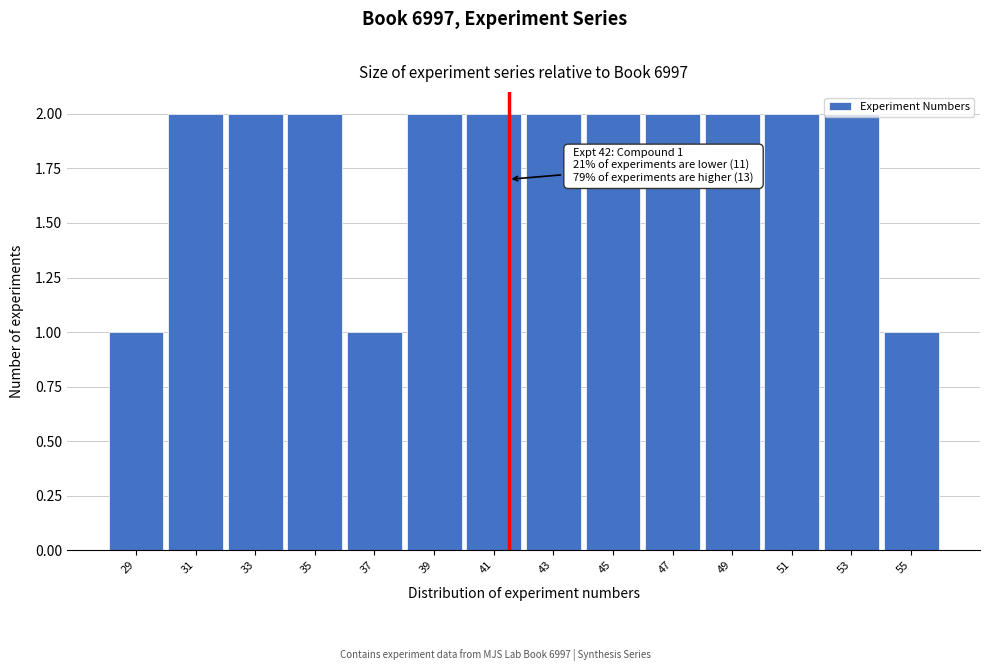

What is the sum of the values at 47 and 41?

4